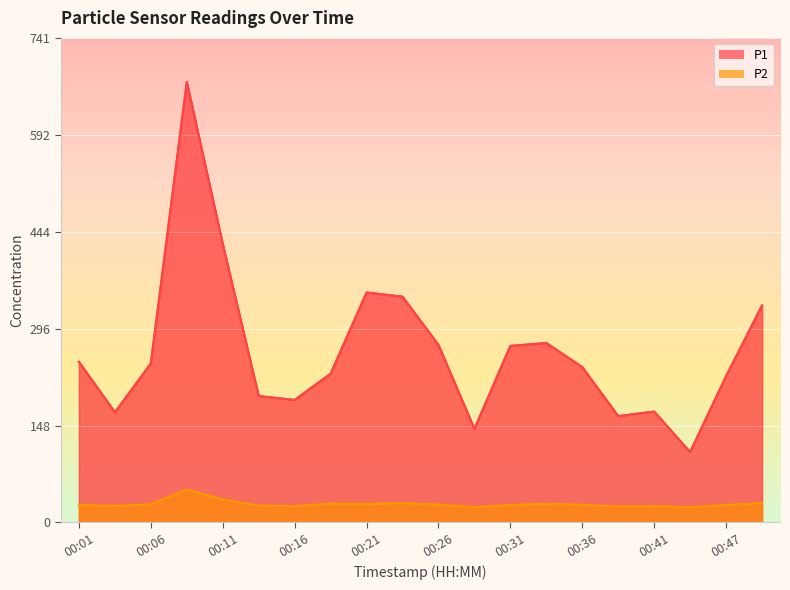

Reading right to left, transcribe all the data shown in this chart.

P1: 332.0	223.8	107.6	169.6	162.6	237.7	274.6	270.2	143.1	271.6	345.6	351.9	227.6	187.4	193.3	426.2	674.4	243.2	168.5	245.7
P2: 29.8	26.6	23.1	24.9	24.2	26.9	28.5	26.6	23.4	27.3	29.4	28.4	28.7	24.8	25.8	34.9	50.3	27.6	25.2	26.6